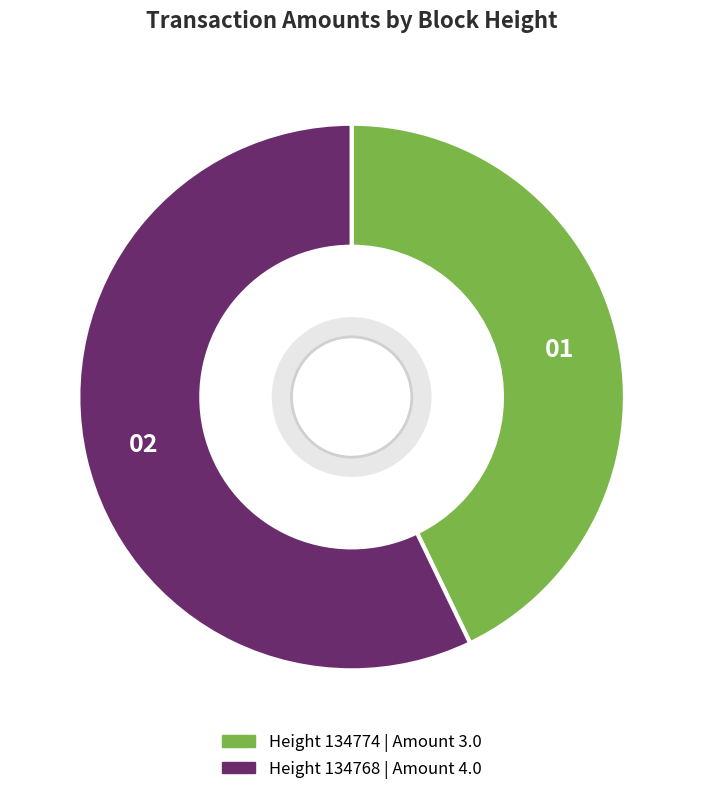

Is there any slice that represents more than half of the pie?

Yes